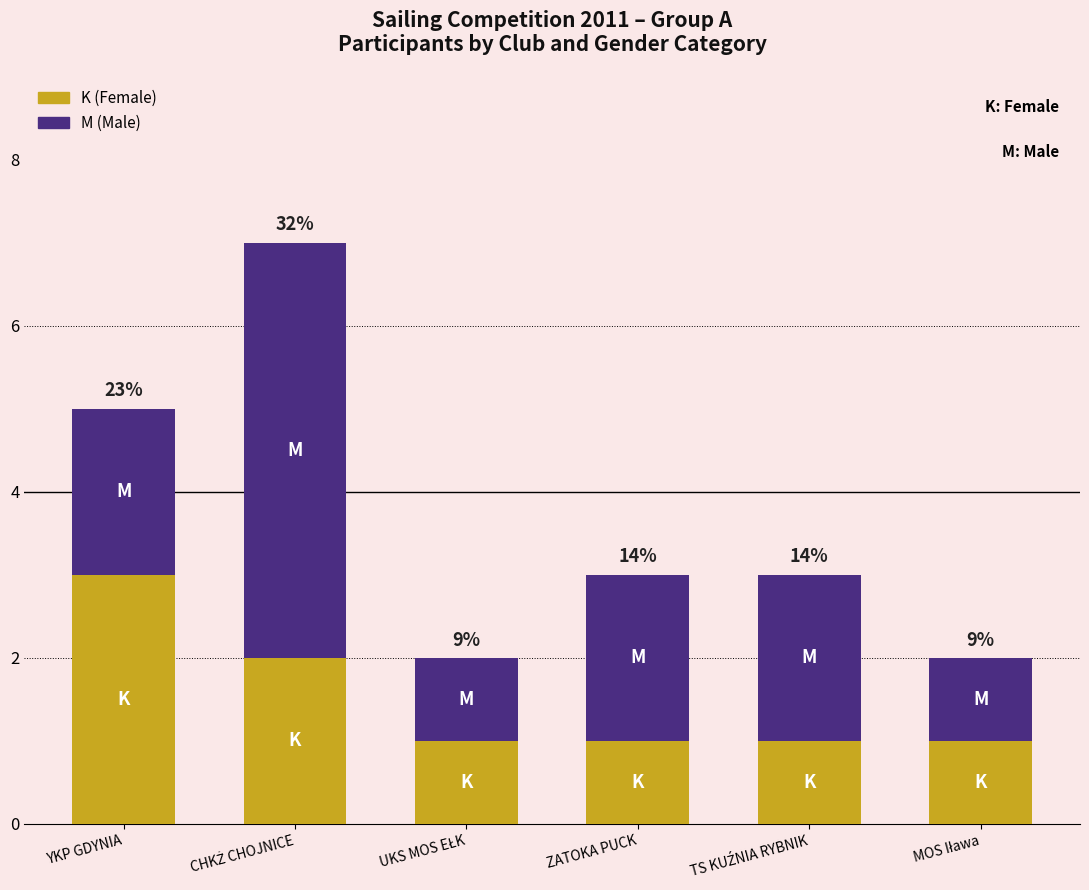

What are all the series names shown in the legend?

K (Female), M (Male)